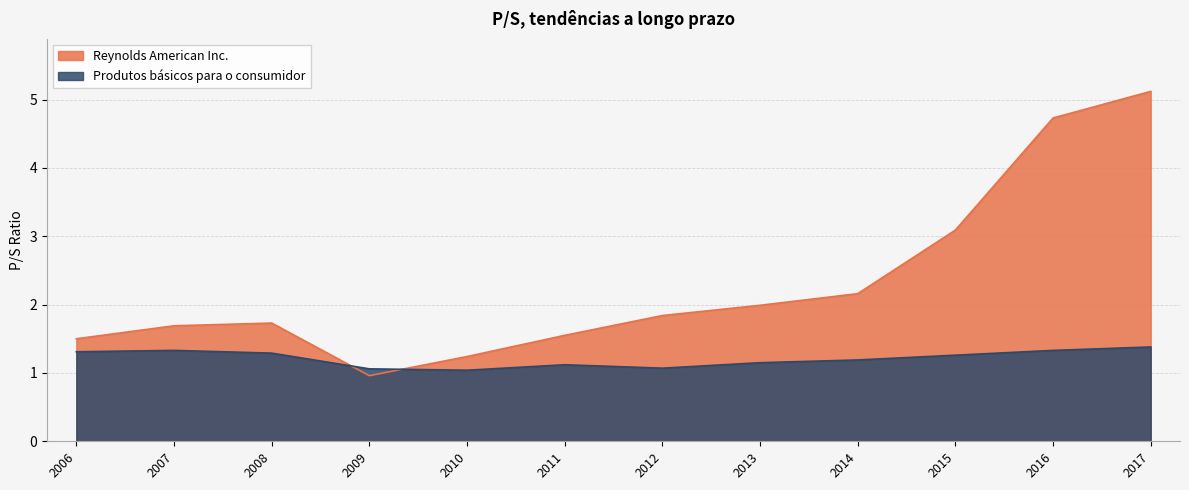

What is the sum of the Produtos básicos para o consumidor values at 2011 and 2006?

2.4